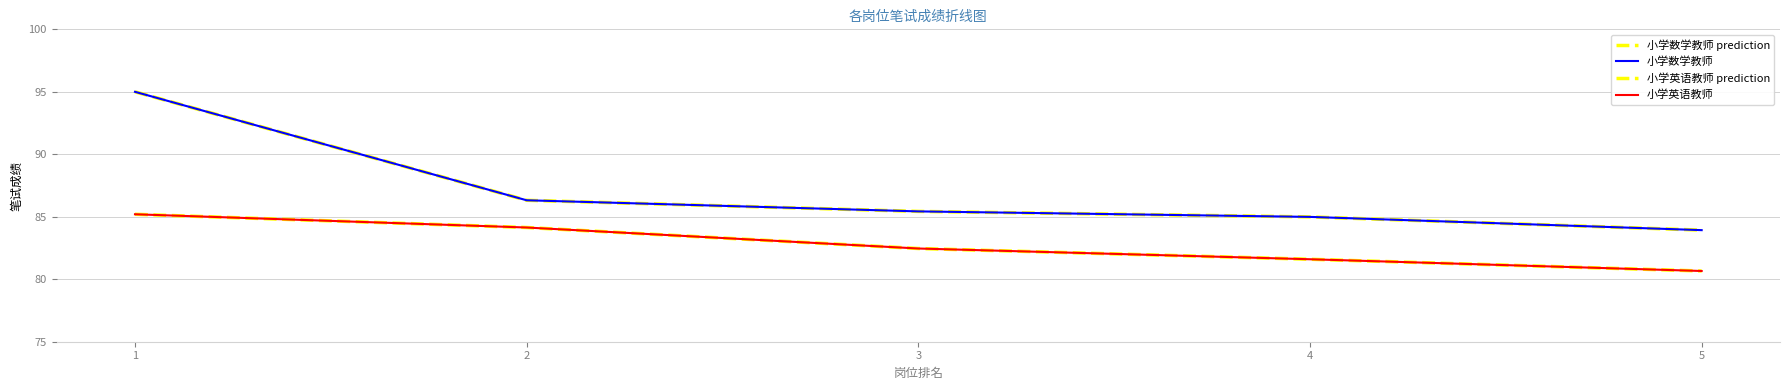

True or false: 小学英语教师 and 小学数学教师 prediction intersect in this chart.

False